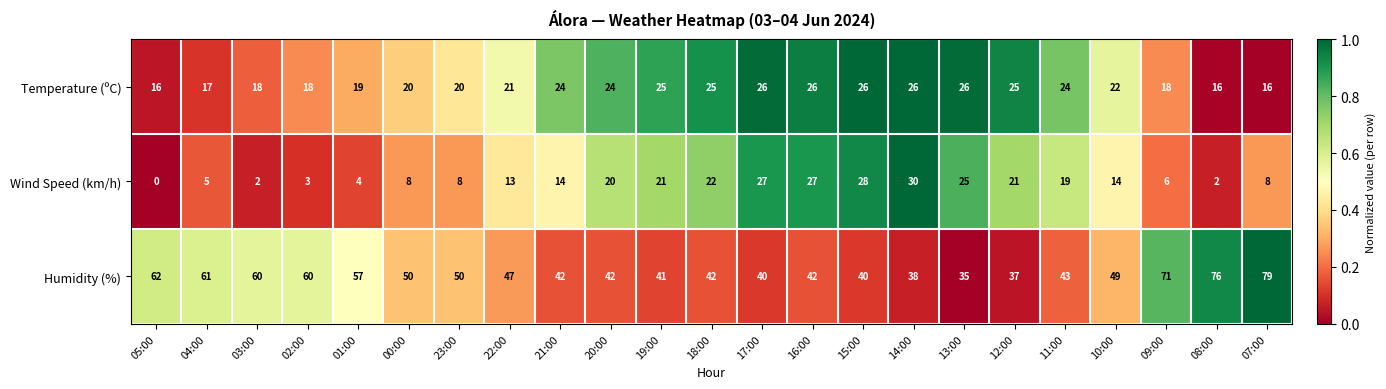

Count the Temperature (ºC) values in the range 18 to 25.

14